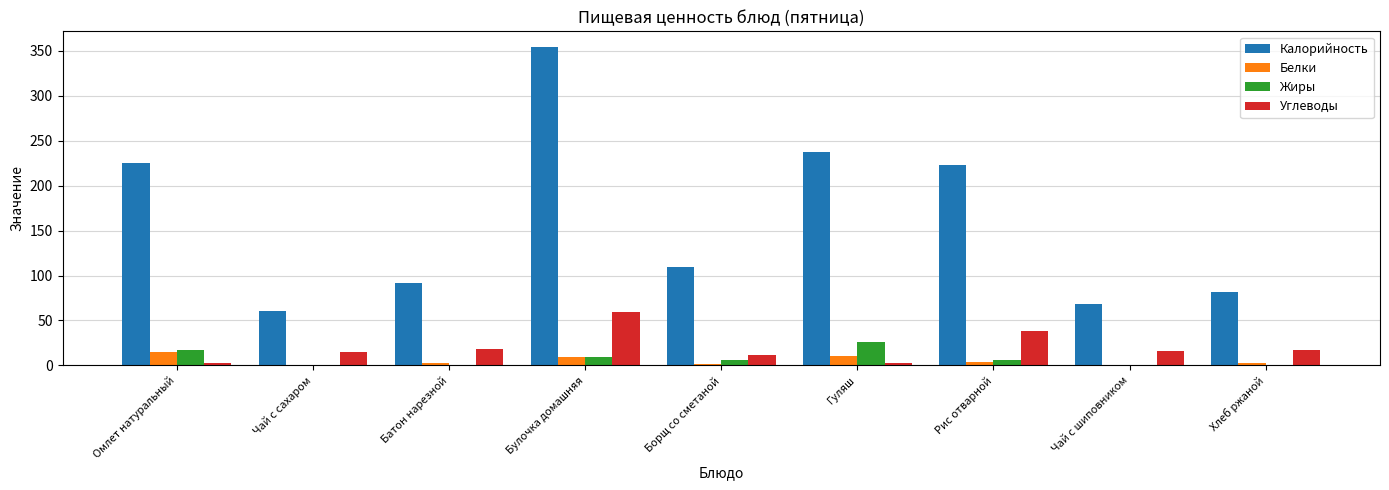

Between Омлет натуральный and Чай с сахаром, which series saw the biggest shift?

Калорийность